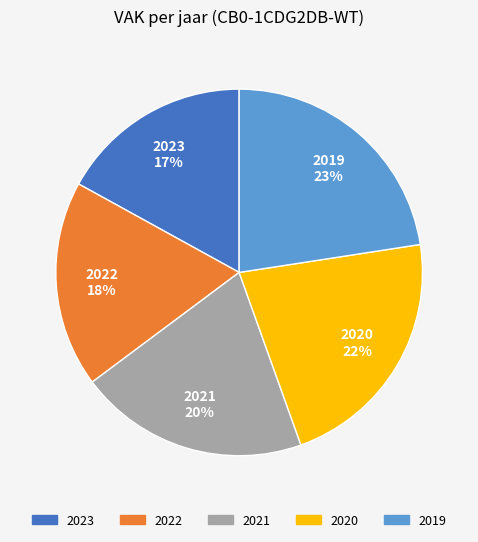

What is the smallest slice in the pie chart?

2023